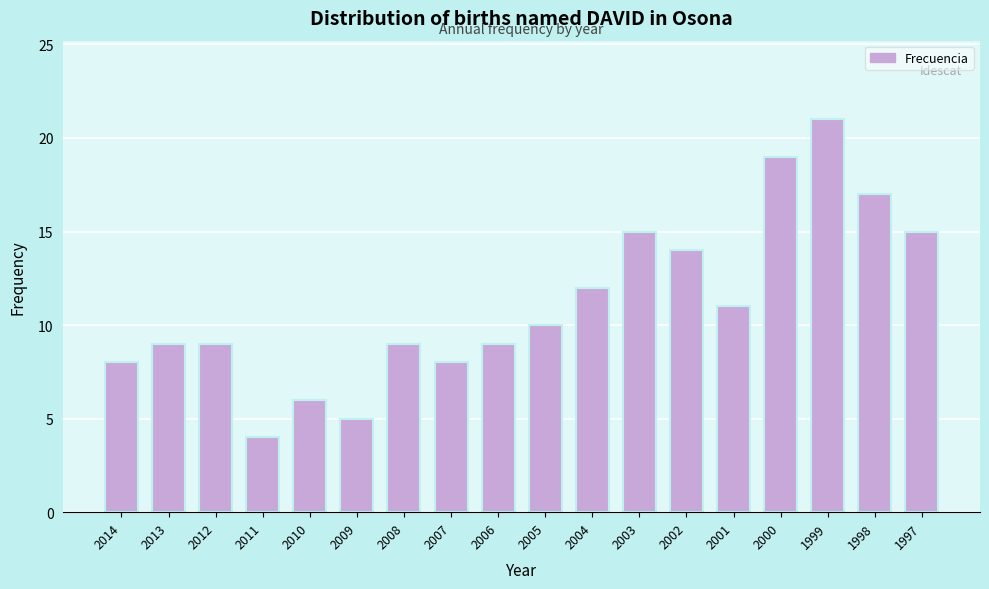

Reading left to right, transcribe all the data shown in this chart.

8	9	9	4	6	5	9	8	9	10	12	15	14	11	19	21	17	15